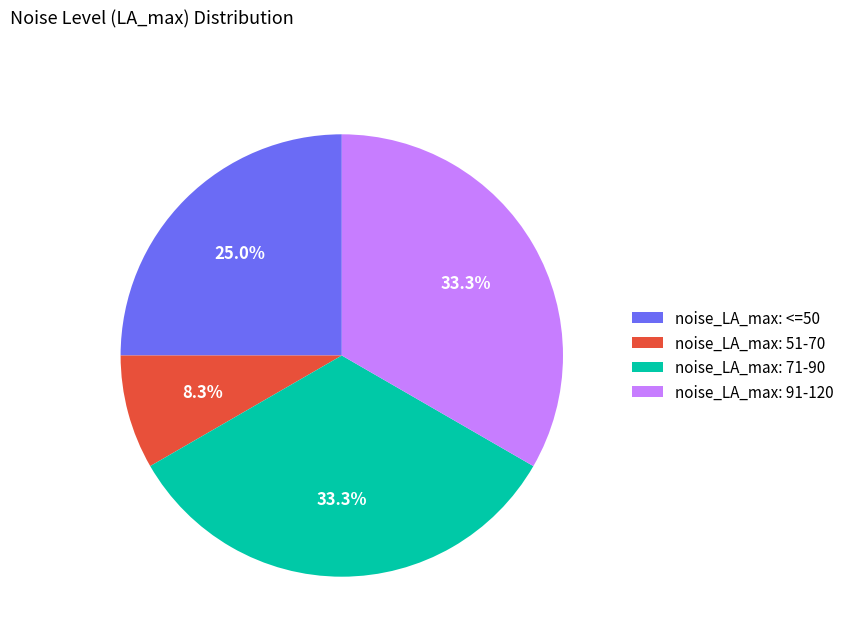

Is there a majority slice in this chart?

No